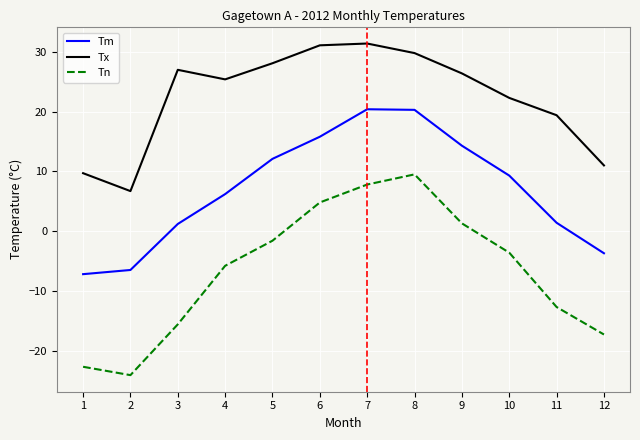

At how many categories does at least one series exceed 24?

7